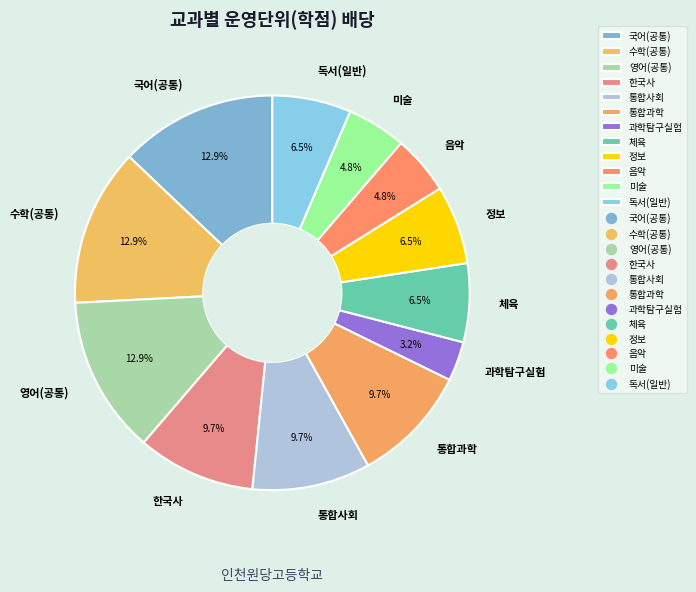

Count the number of slices in the pie.

12